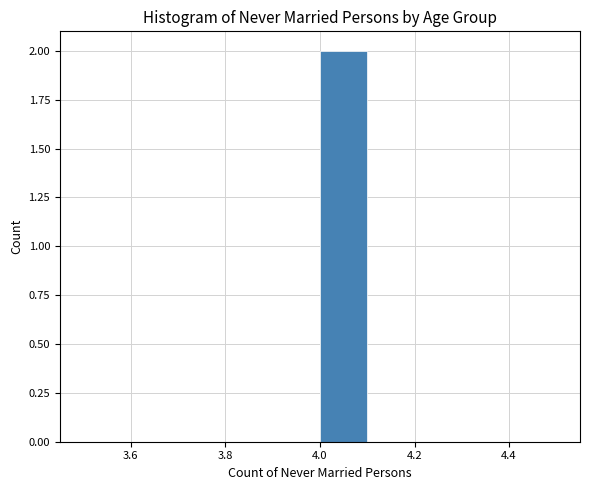

Which range on the x-axis has the tallest bar?

4.0 to 4.1